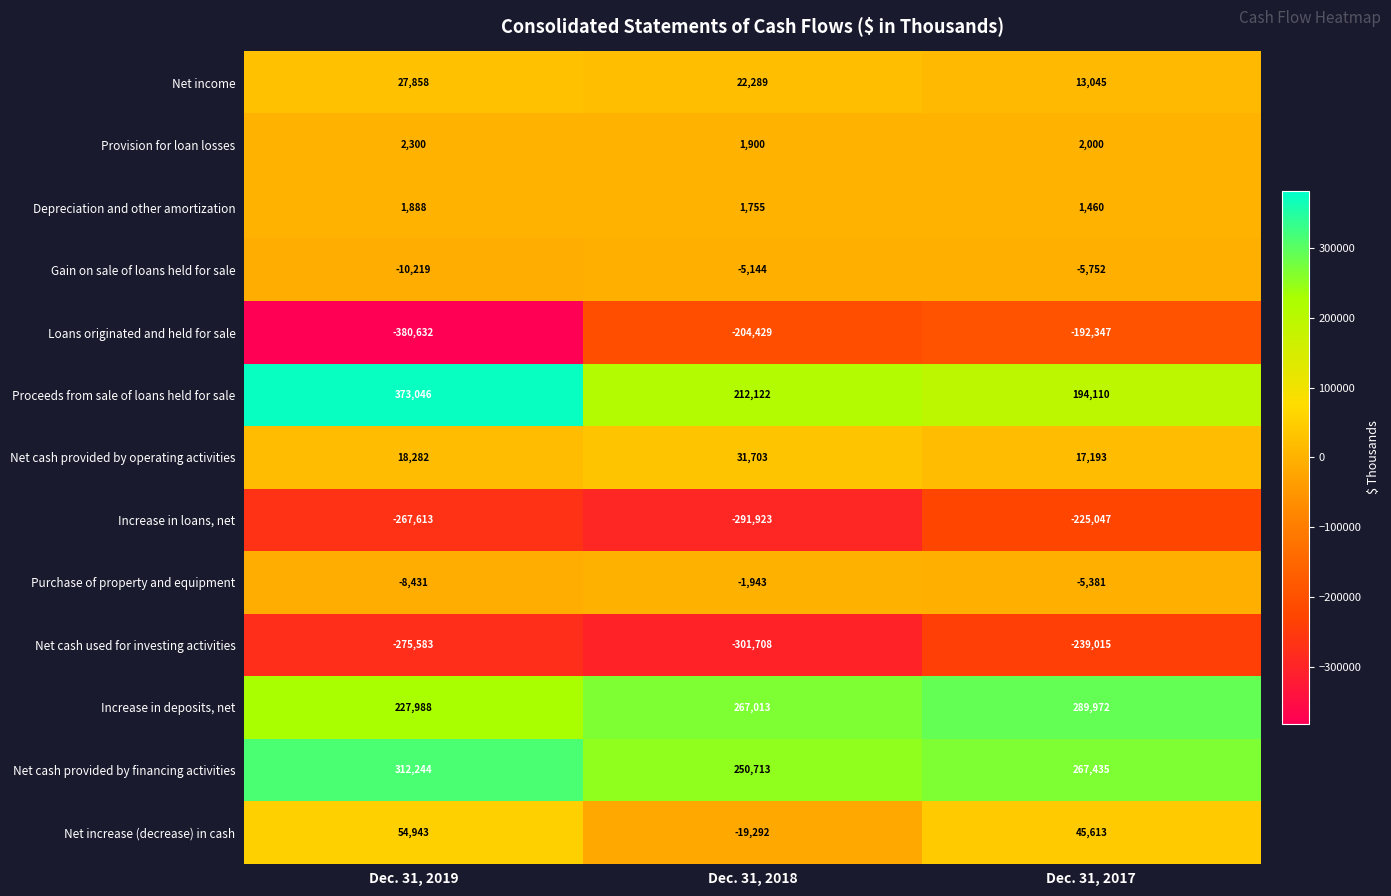

Count the Net cash used for investing activities values in the range -301708 to -239015.

3